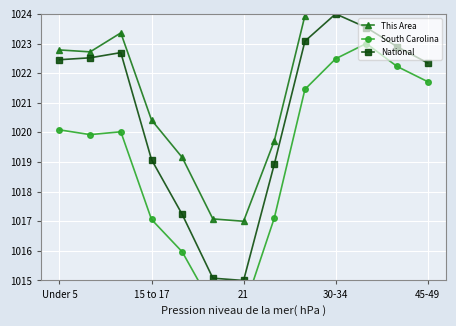

The value of National at 30-34 is 1632.3. True or false?

False